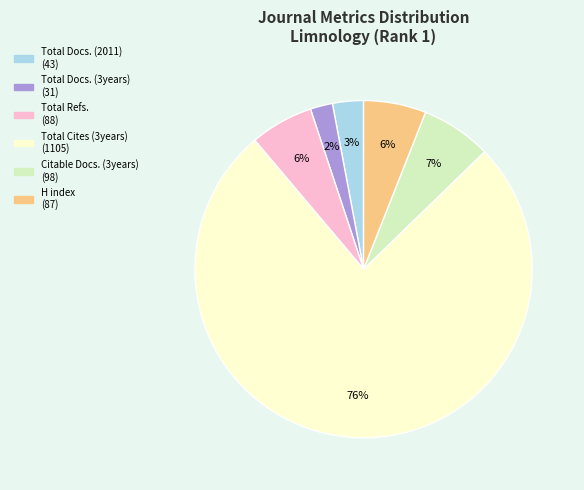

Is there a majority slice in this chart?

Yes